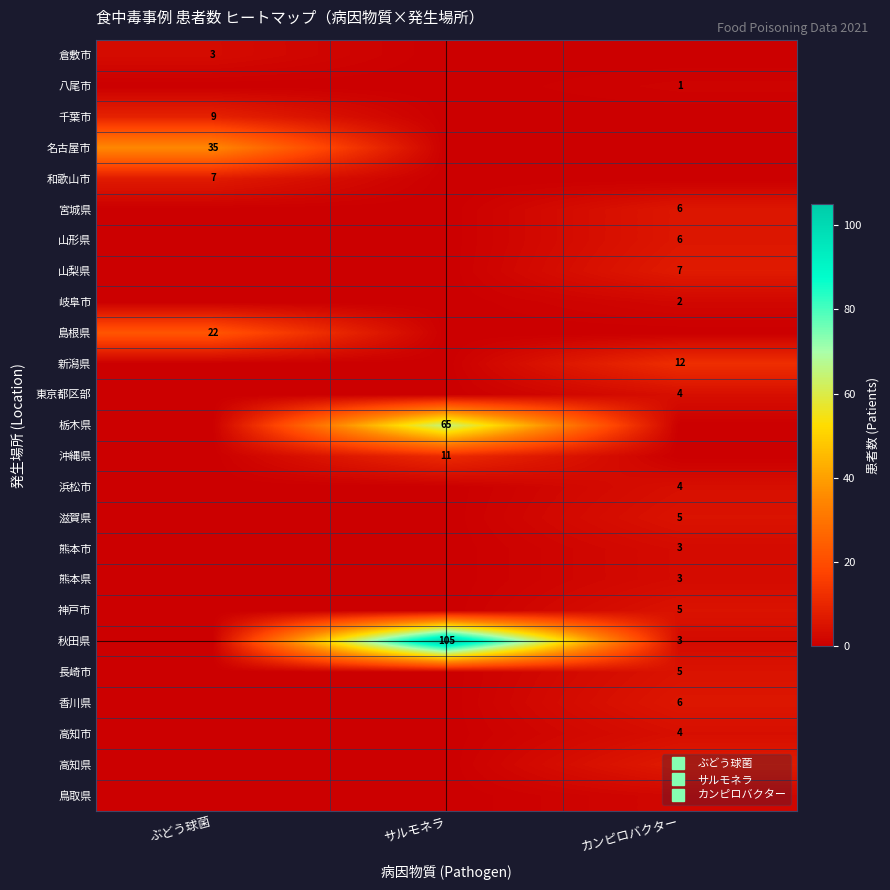

Rank the categories by 栃木県 value from highest to lowest.

サルモネラ, ぶどう球菌, カンピロバクター